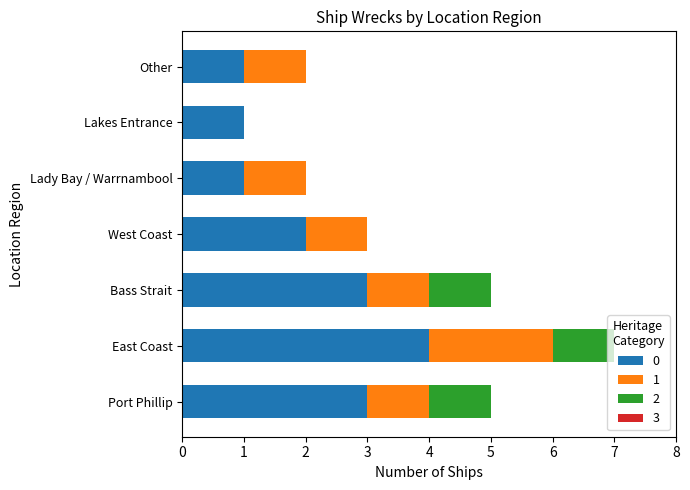

At which category is the sum across all series the highest?

East Coast